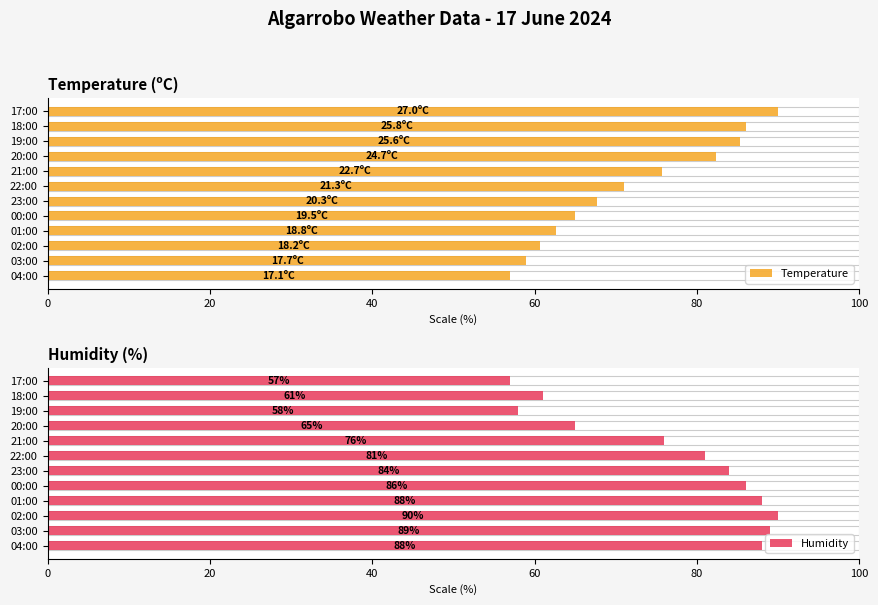

How many groups of bars are there?

12